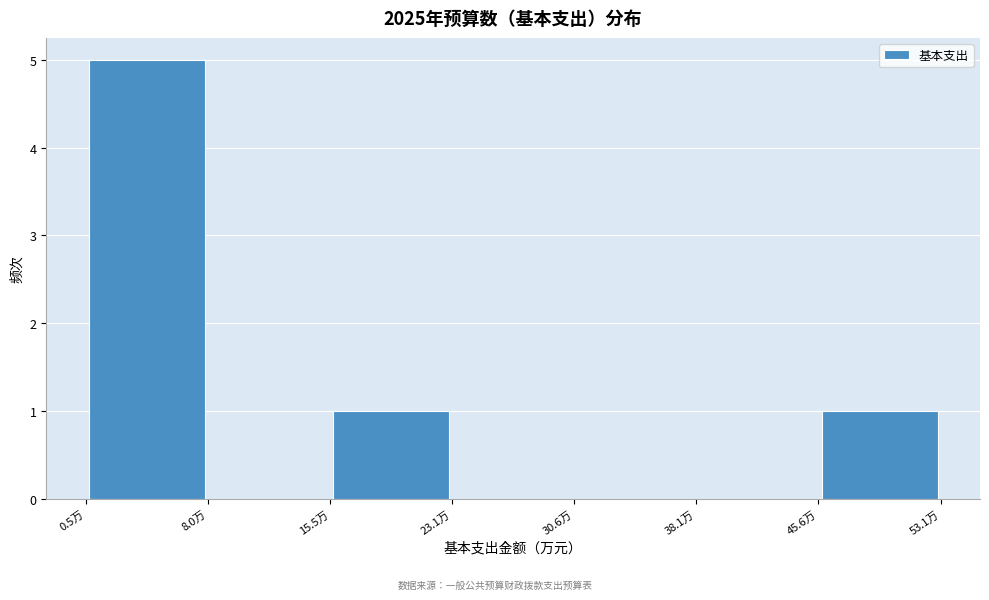

Over which range of the x-axis is the bar tallest?

1 to 8